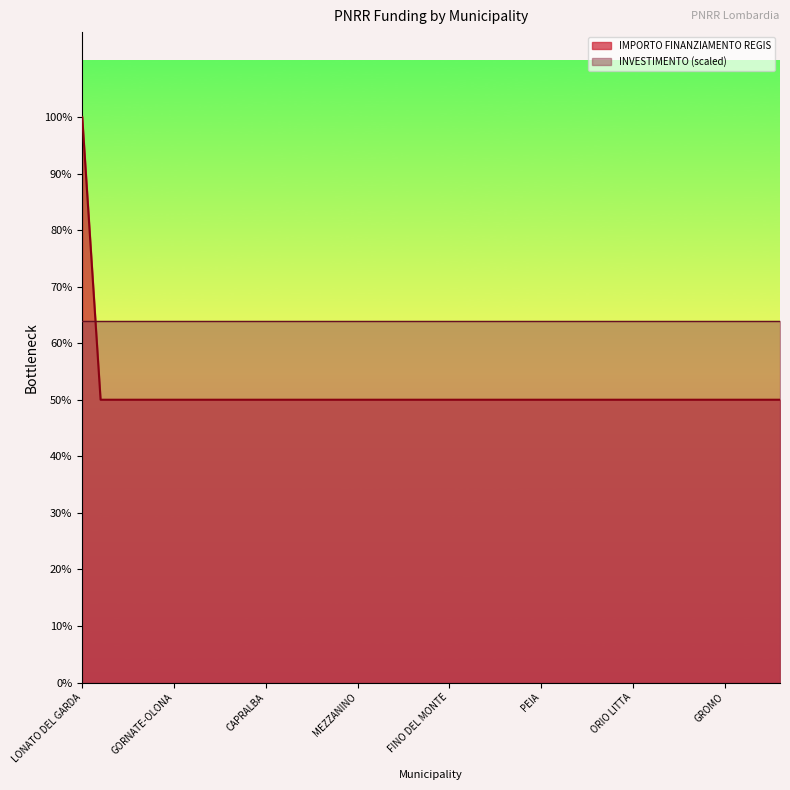

True or false: there are more than 2 points higher than both neighbors.

False